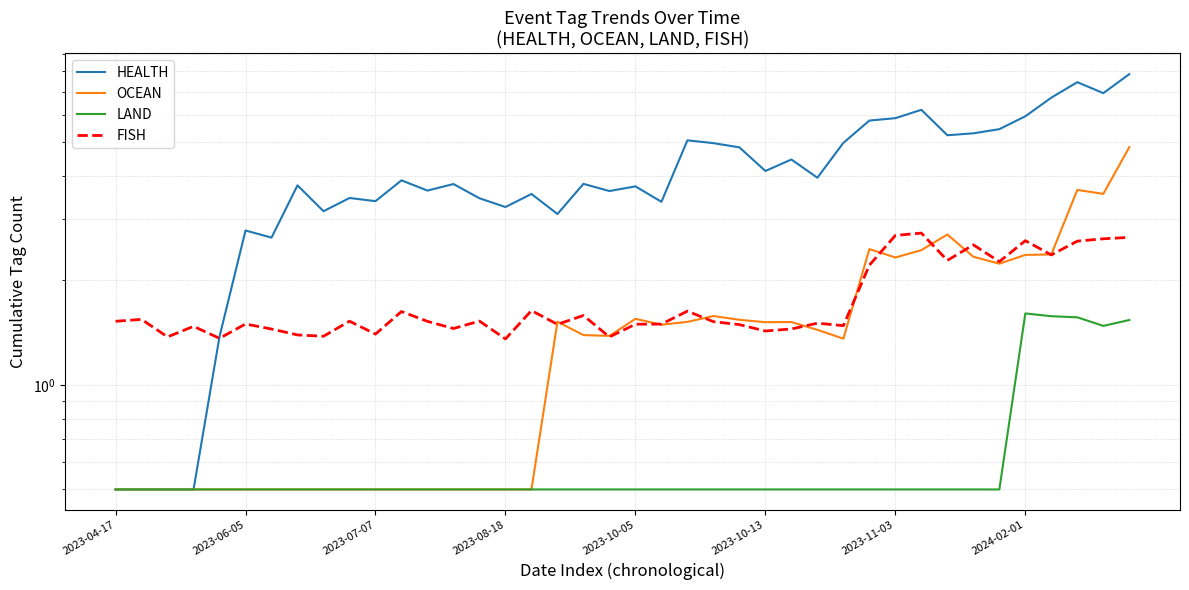

True or false: HEALTH has more than 0 points higher than both neighbors.

True